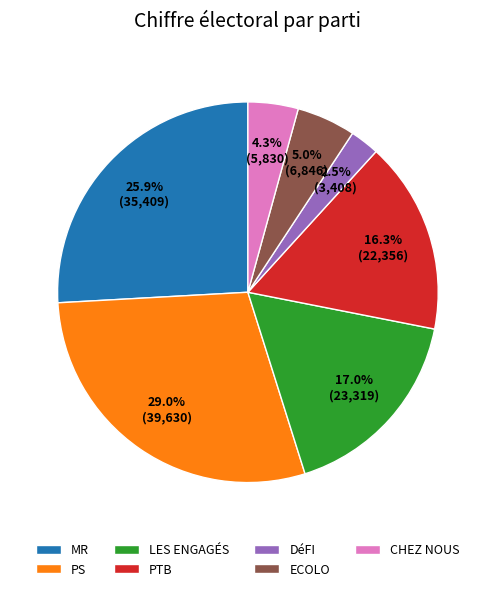

To the nearest percent, what percentage of the pie is ECOLO?

5%